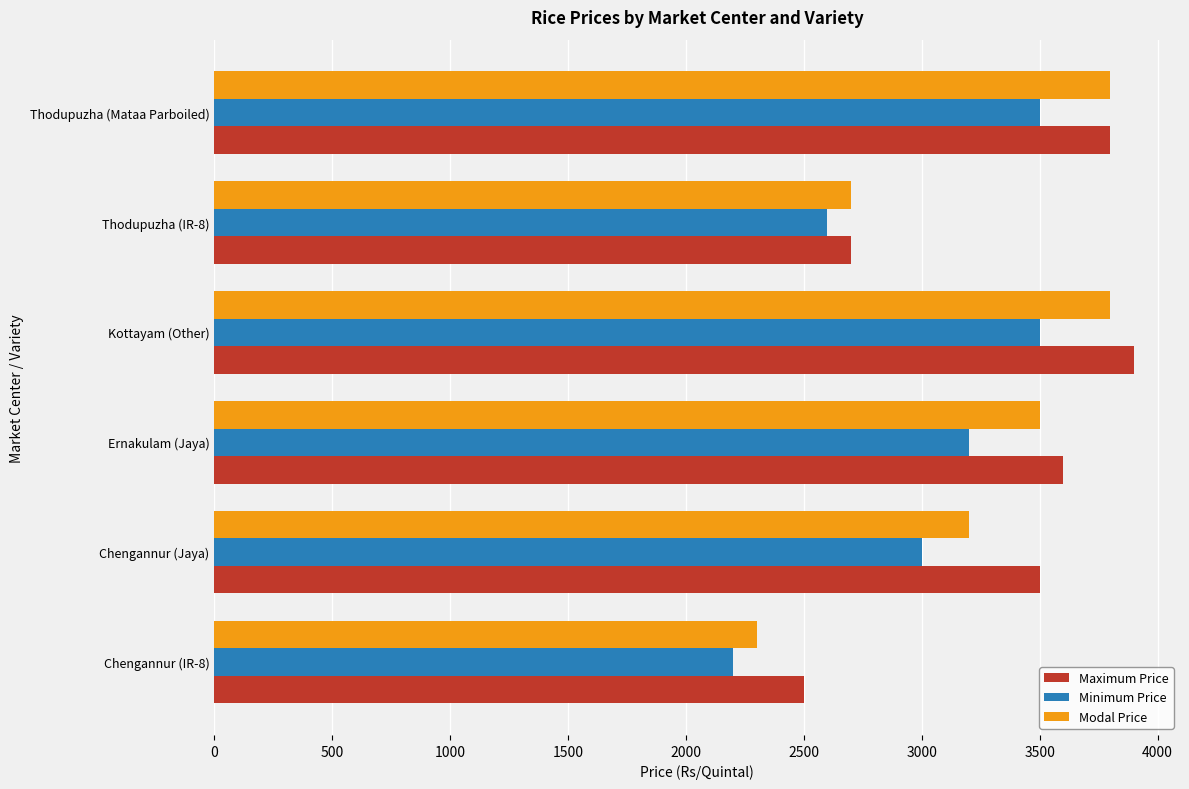

What is the approximate value of Maximum Price at Thodupuzha (Mataa Parboiled)?

3800